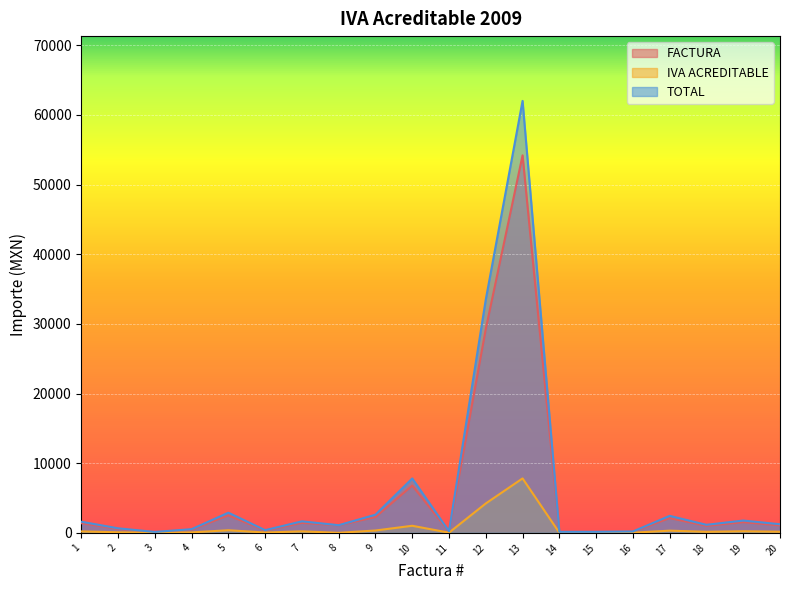

What are all the series names shown in the legend?

FACTURA, IVA ACREDITABLE, TOTAL